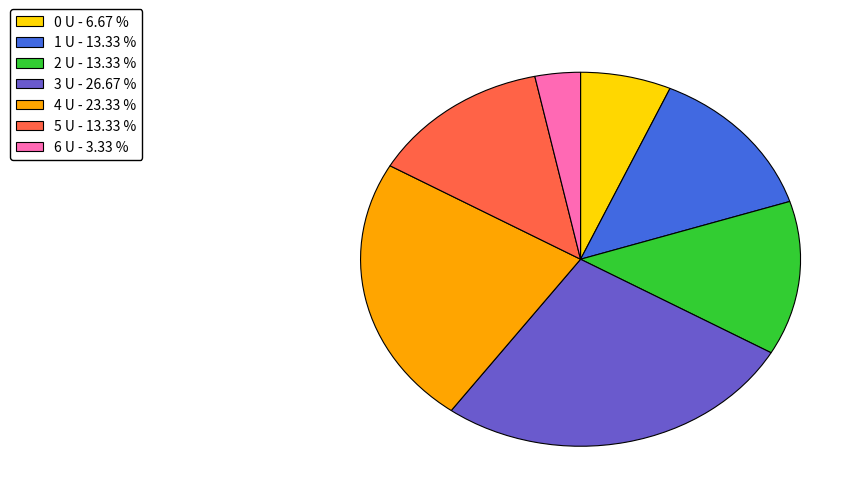

Combined, do 0 U - 6.67 % and 5 U - 13.33 % account for over 50%?

No